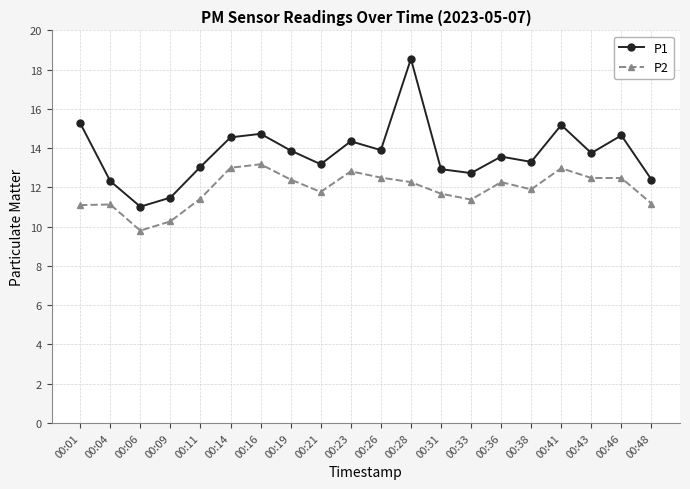

Count the number of data series in this chart.

2